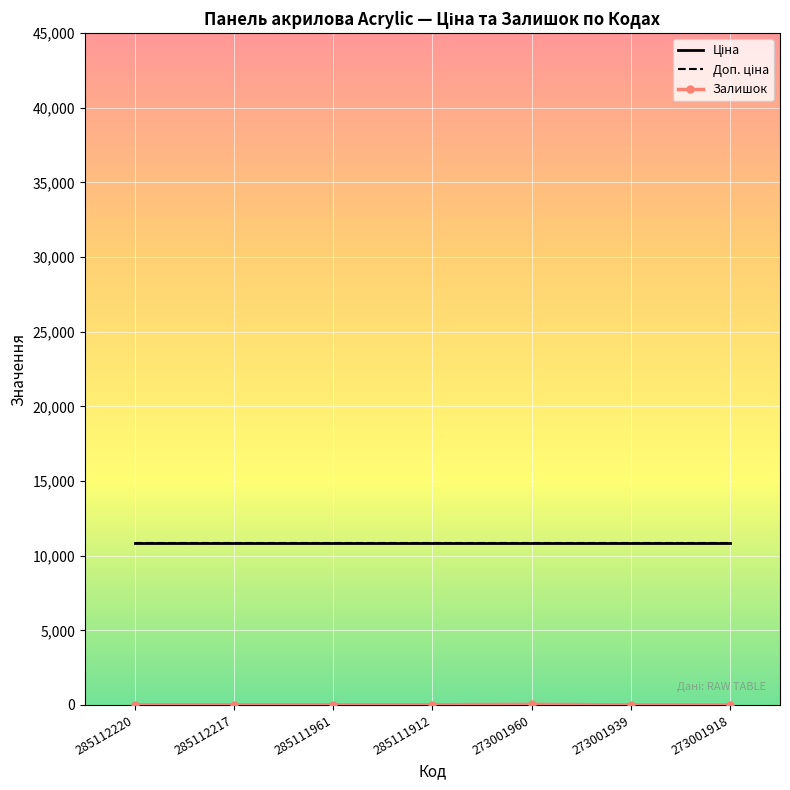

How many lines are shown in the chart?

3